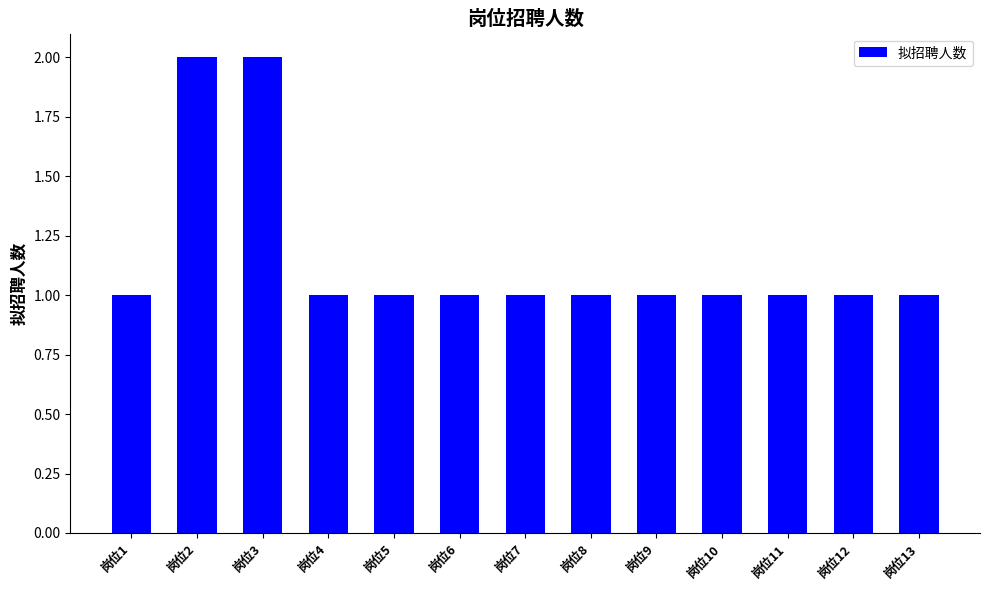

The chart shows a value of 2 at 岗位1. True or false?

False